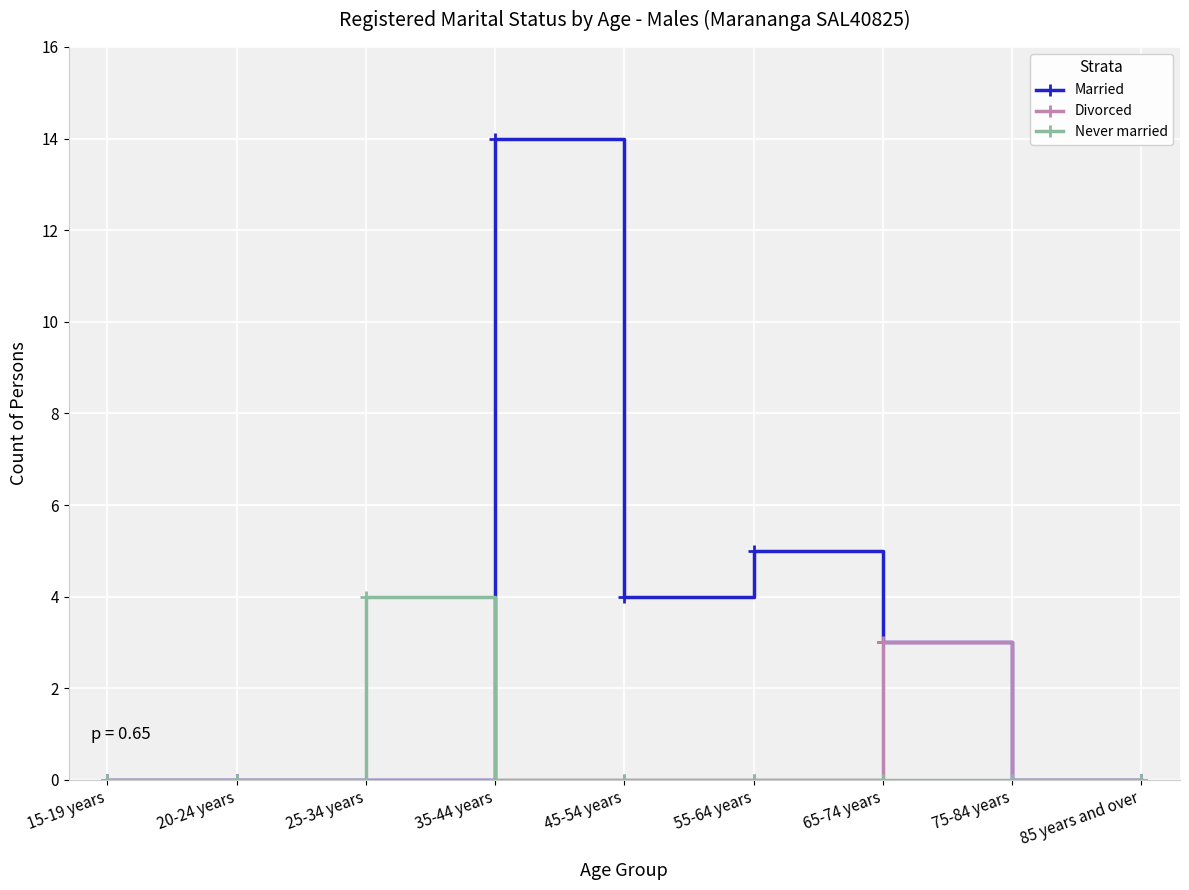

What is the sum of the Never married values at 15-19 years and 25-34 years?

4